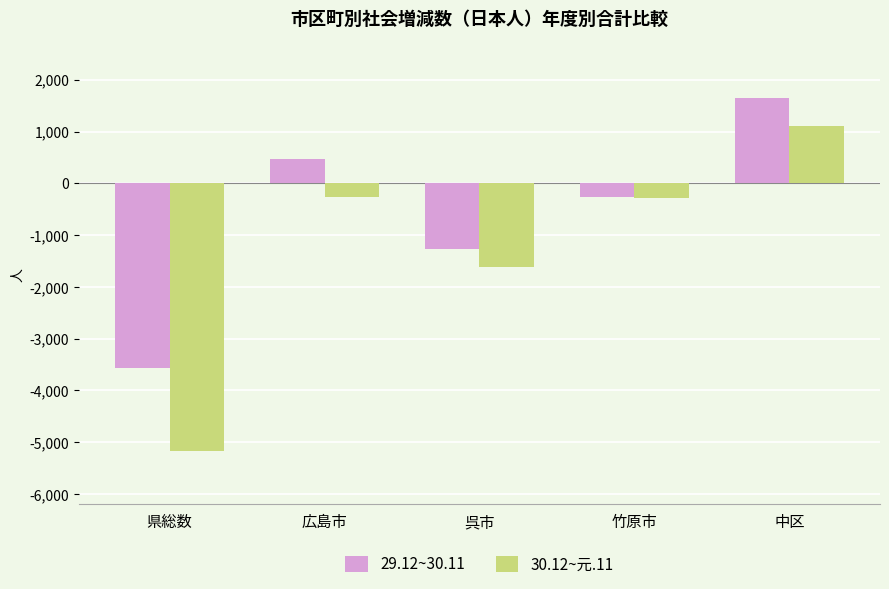

What are all the series names shown in the legend?

29.12~30.11, 30.12~元.11